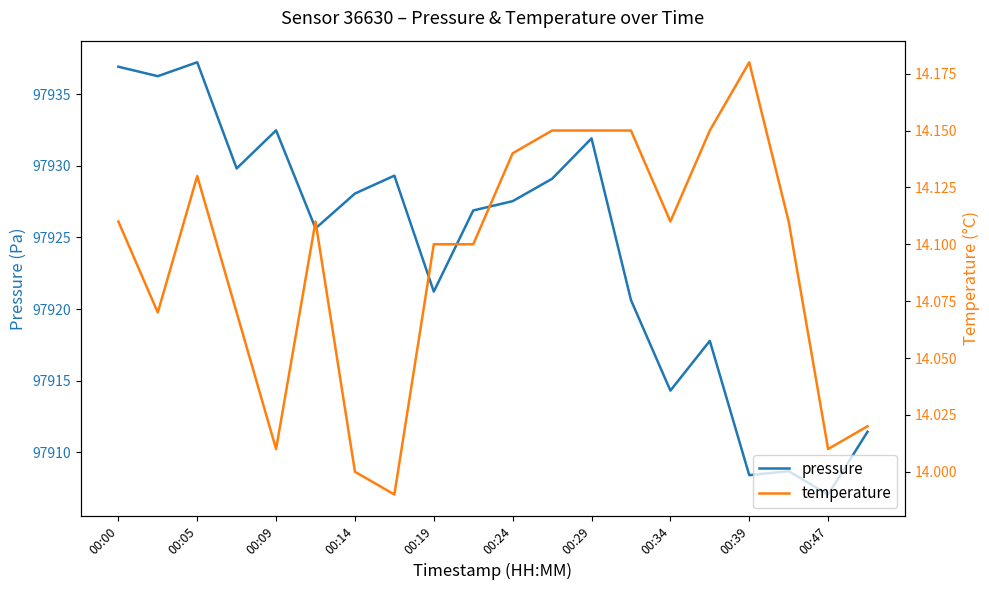

Where is pressure nearest to the value 97922?

00:19